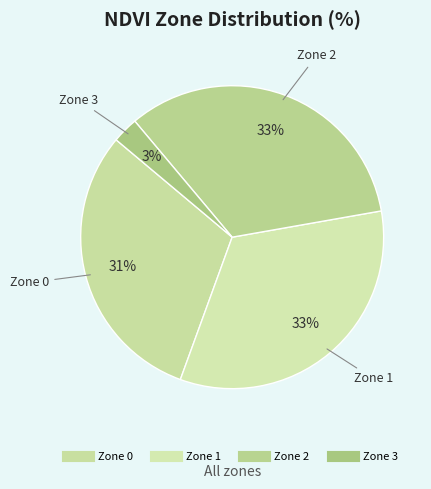

How many segments does this pie chart have?

4